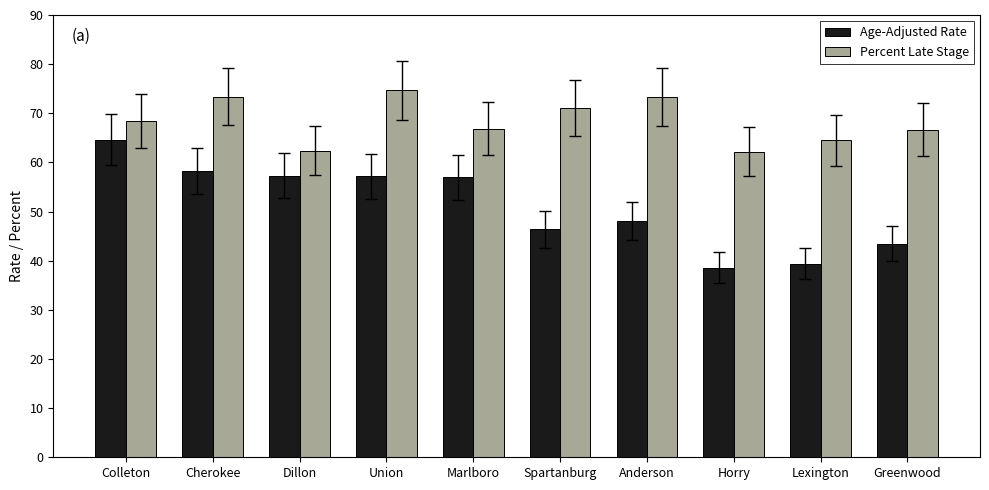

What is the difference between the maximum and minimum values in the Percent Late Stage series?

12.5